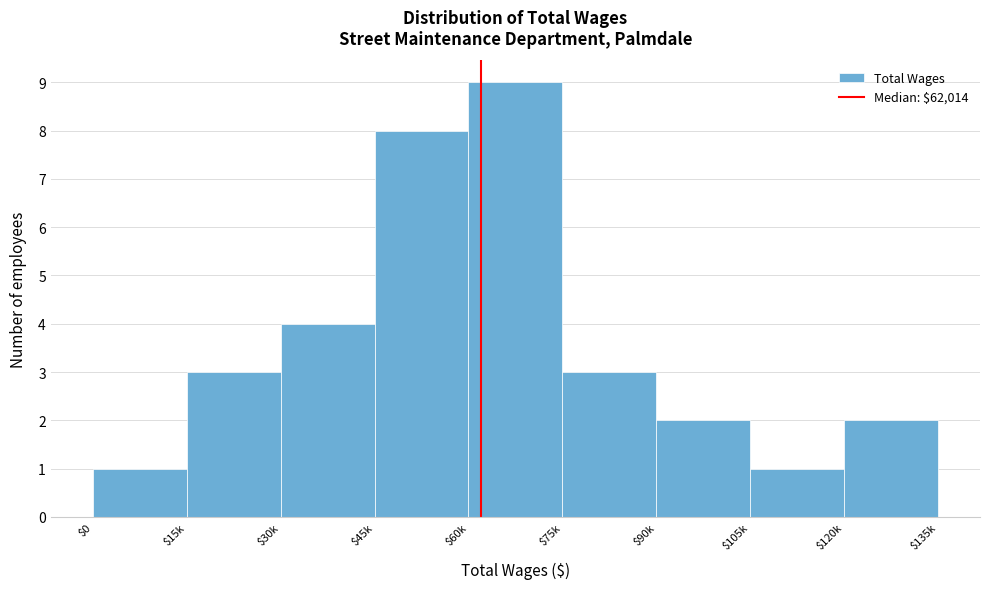

Reading left to right, list all the values displayed in this chart.

1	3	4	8	9	3	2	1	2